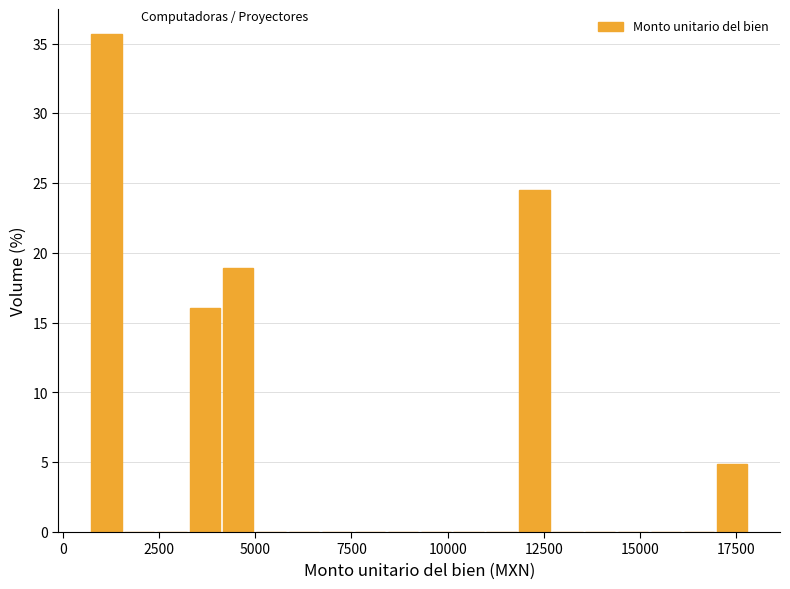

Read against the x-axis, roughly where is the centre of the tallest bar?

1000